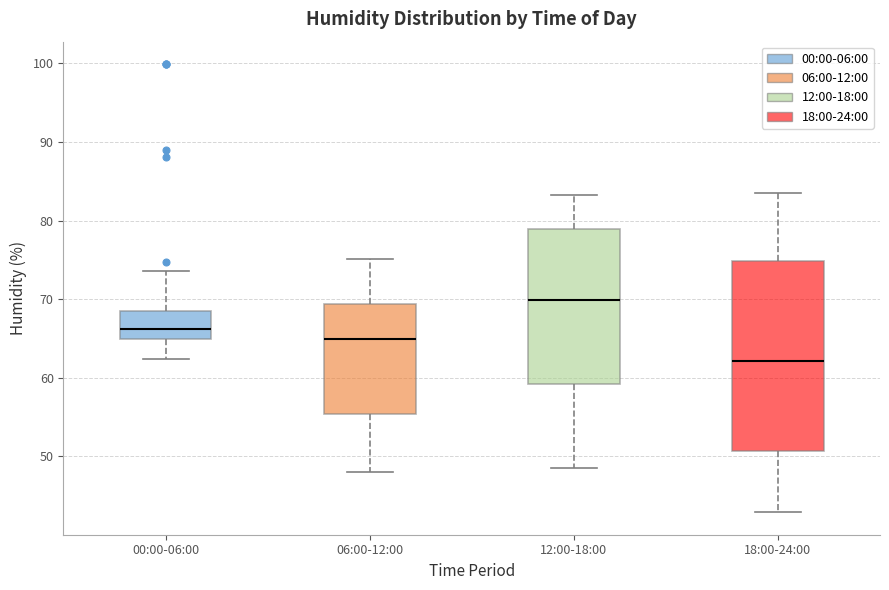

Reading left to right, transcribe this box plot: for each box, give where its median line is, the range the box spans, and where its two whiskers end, as read against the y-axis. The values are not printed on the chart, so give them approximately, as read against the axis.

00:00-06:00: median 66, box 65 to 69, whiskers 62 to 74
06:00-12:00: median 65, box 55 to 69, whiskers 48 to 75
12:00-18:00: median 70, box 59 to 79, whiskers 49 to 83
18:00-24:00: median 62, box 51 to 75, whiskers 43 to 84